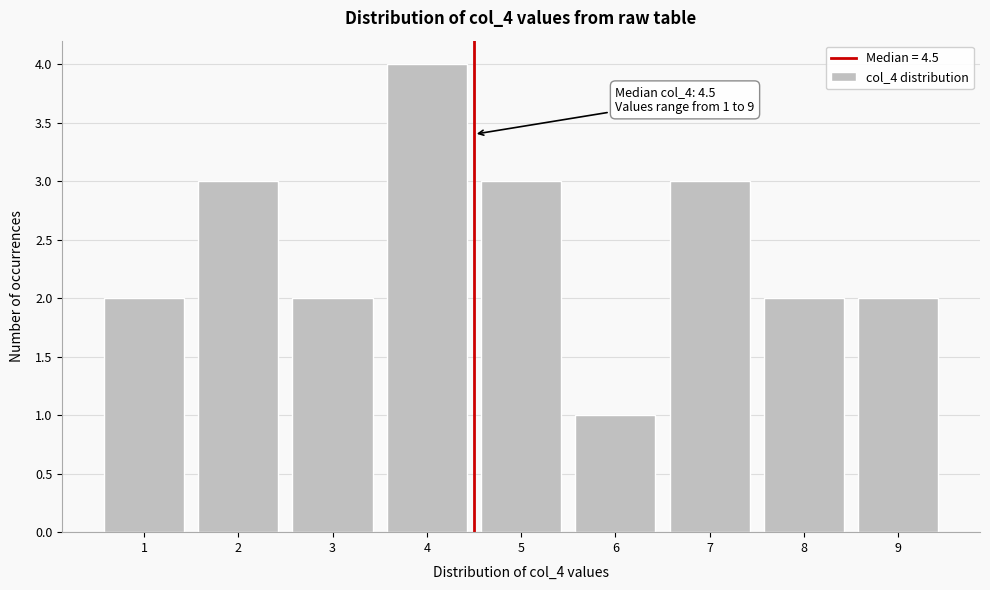

Over which range of the x-axis is the bar tallest?

3.5 to 4.5